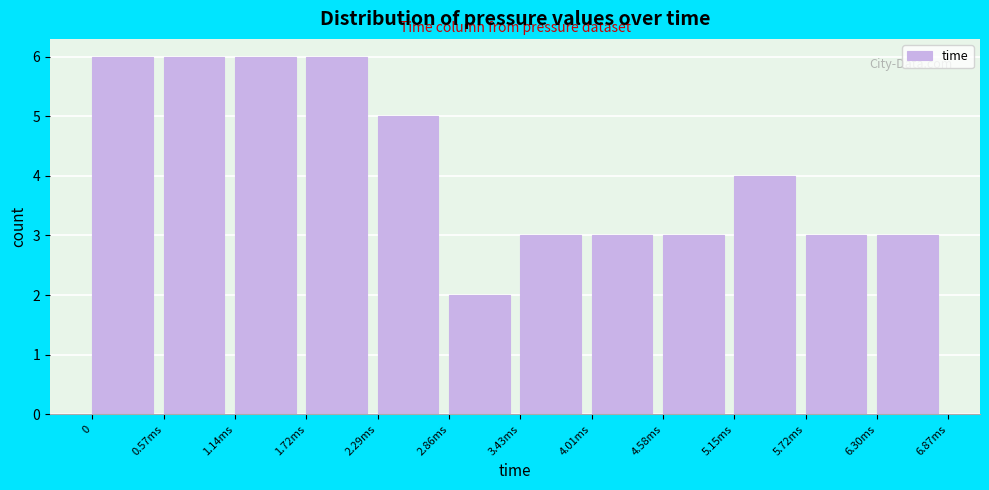

Reading right to left, list all the values displayed in this chart.

6.30ms=3	5.72ms=3	5.15ms=4	4.58ms=3	4.01ms=3	3.43ms=3	2.86ms=2	2.29ms=5	1.72ms=6	1.14ms=6	0.57ms=6	0=6